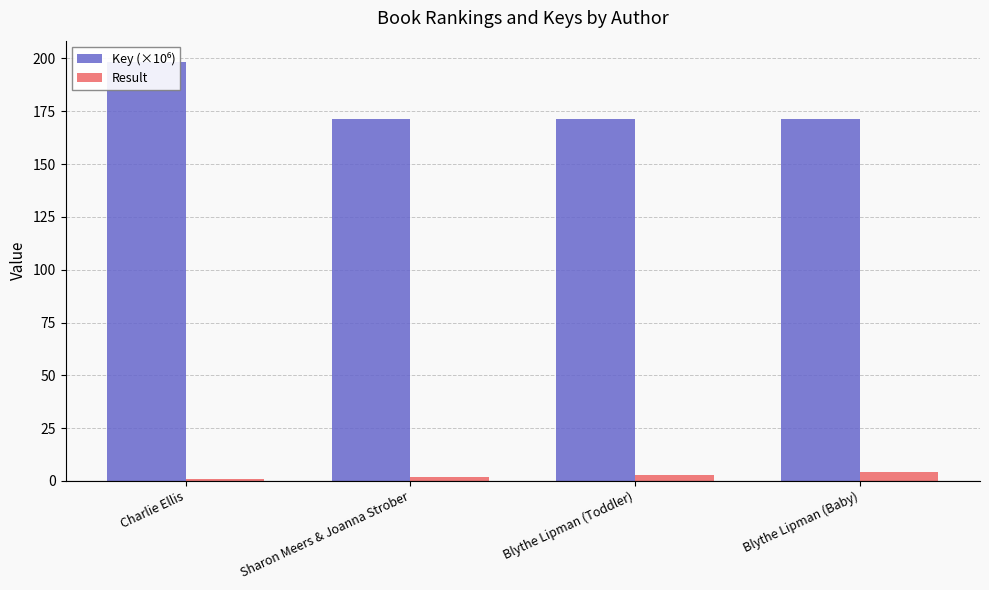

What position from the left is Sharon Meers & Joanna Strober?

2